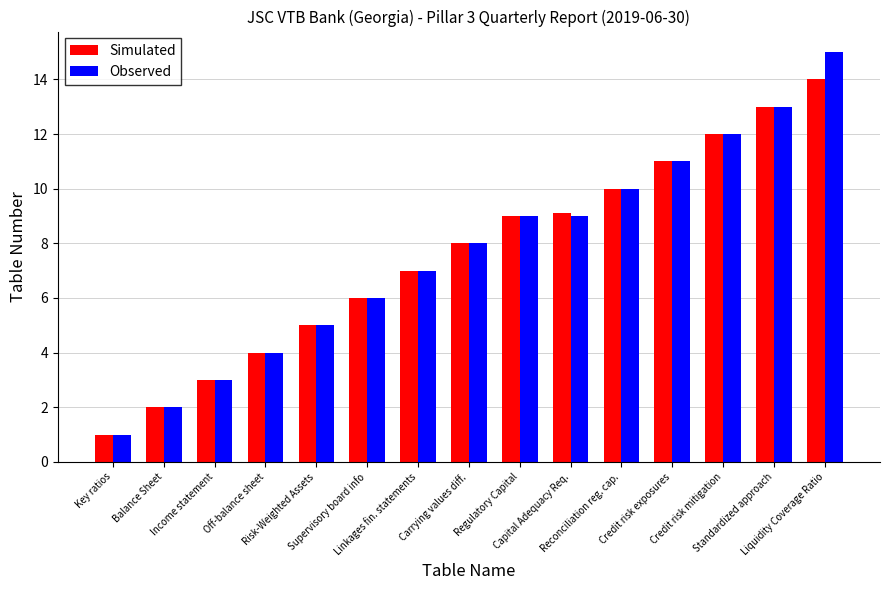

What is the difference between the maximum and minimum values in the Observed series?

14.0